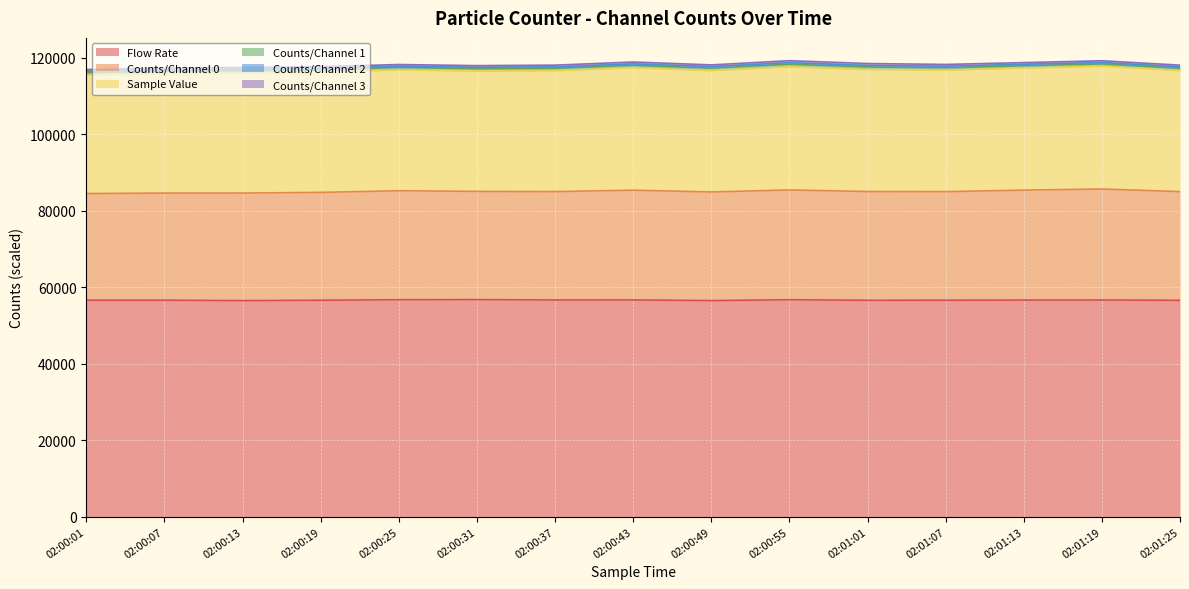

What is the minimum value for Flow Rate?

56490.6